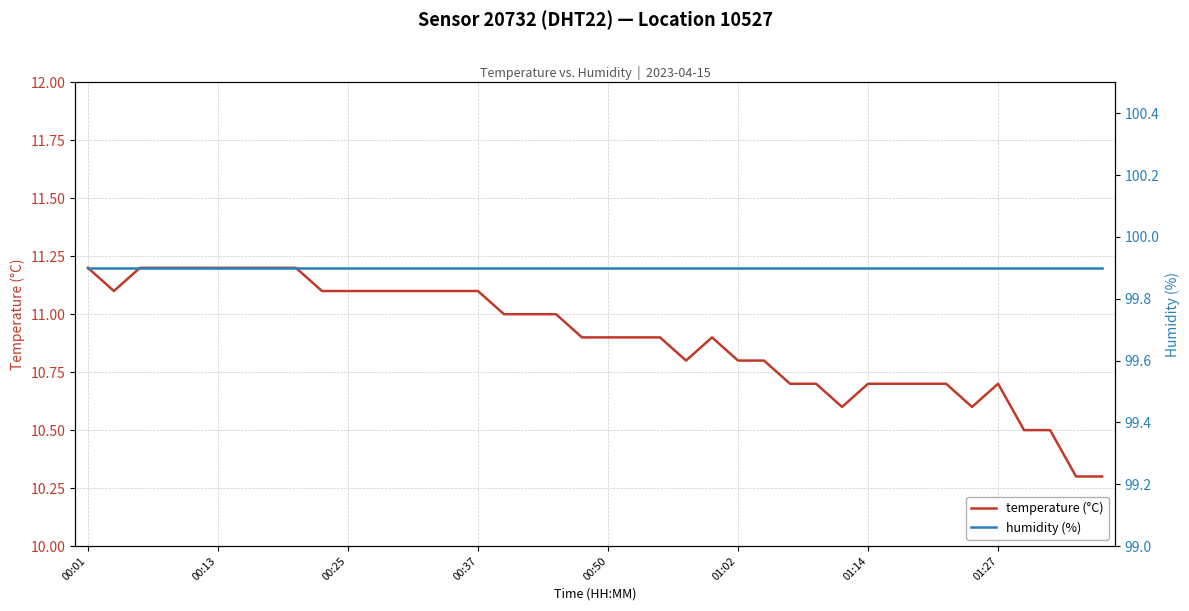

Where is temperature (°C) nearest to the value 10?

38